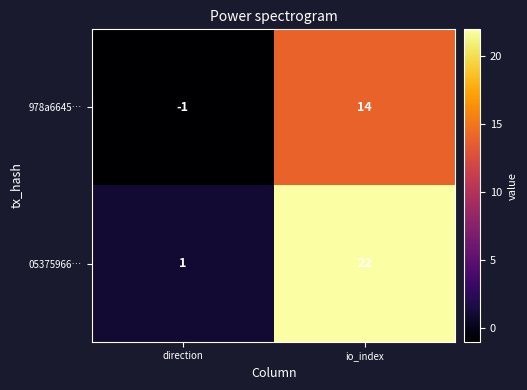

Which series has the widest spread of values?

05375966…